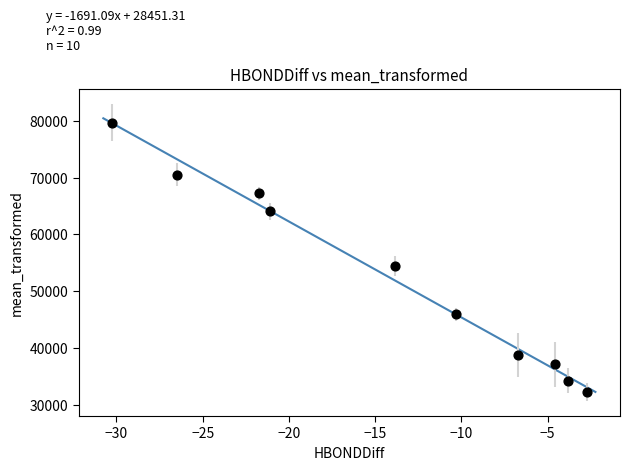

What Y value in the scatter plot is closest to 55949?

54378.5